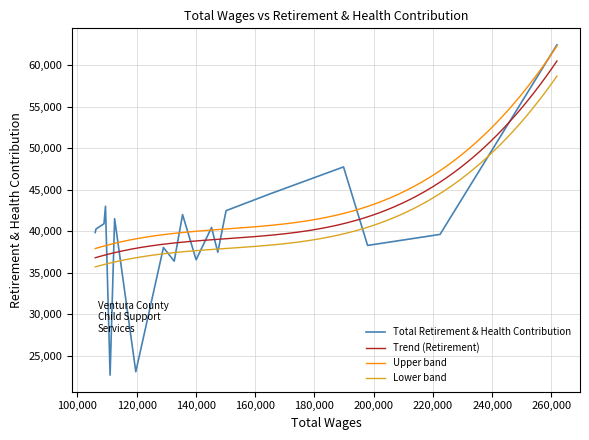

Does the chart display data point markers on the line(s)?

No